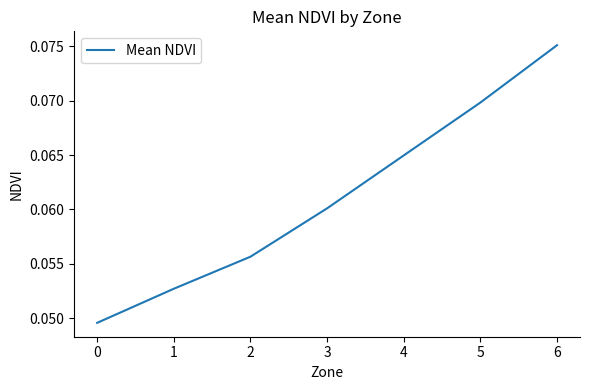

How many values are between 0 and 1?

7